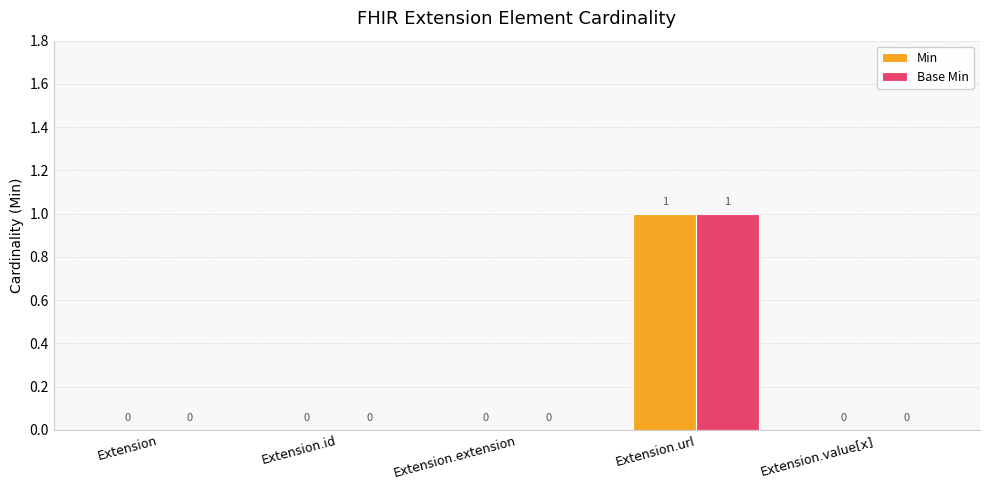

Reading left to right, transcribe all the data shown in this chart.

Min: 0	0	0	1	0
Base Min: 0	0	0	1	0